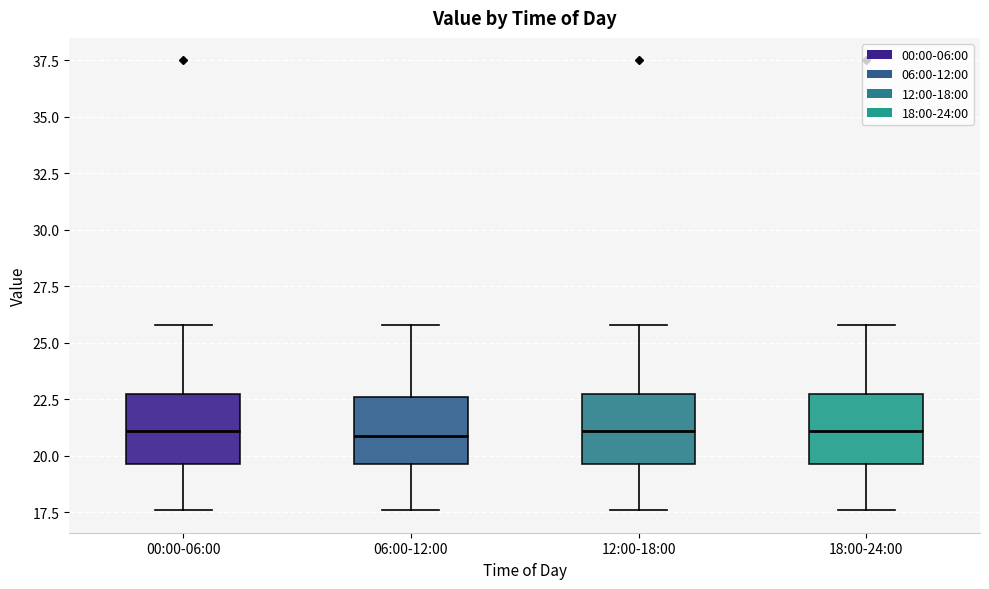

Where is the upper edge of the box for 18:00-24:00 on the y-axis? The values are not printed on the chart, so give them approximately, as read against the axis.

22.5